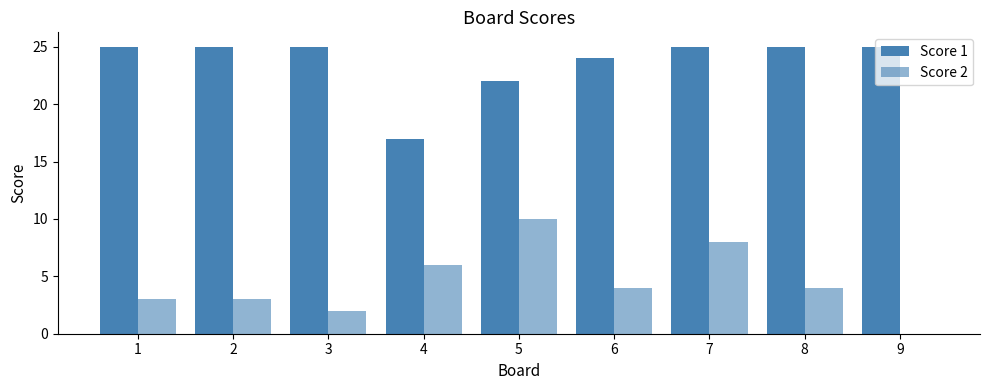

Which series changed the most between 2 and 5?

Score 2